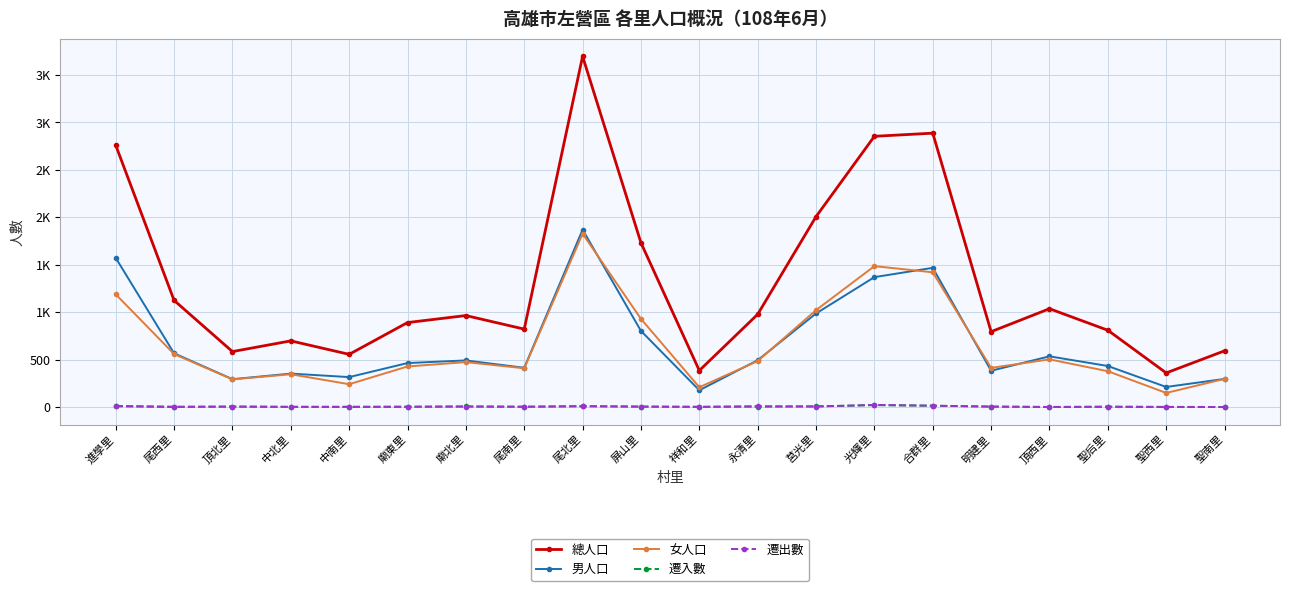

At how many categories does at least one series exceed 2510?

4